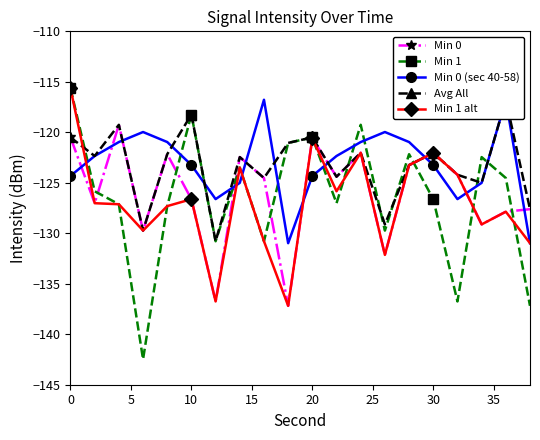

What is the lowest value of the Min 0 series?

-137.2